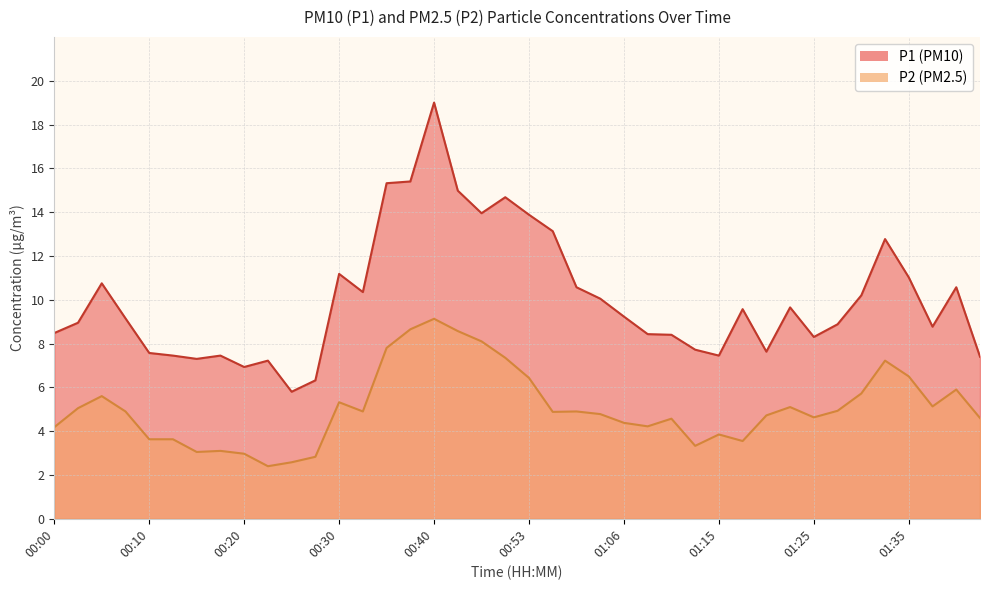

Is it true that P1 equals 7.5 at 00:17?

True